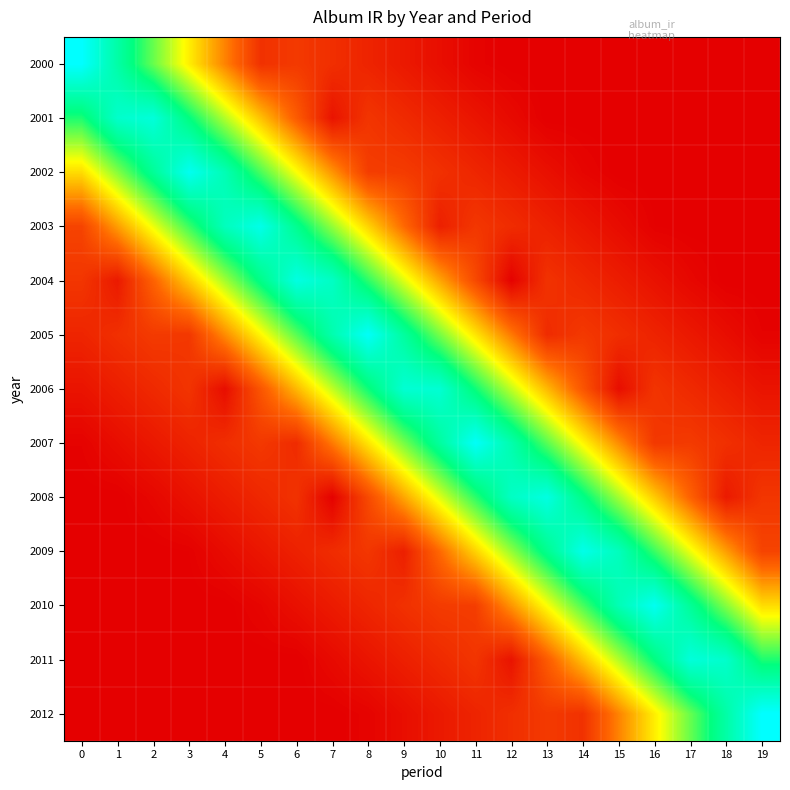

What is the spread (max minus min) of values at 15?

0.9